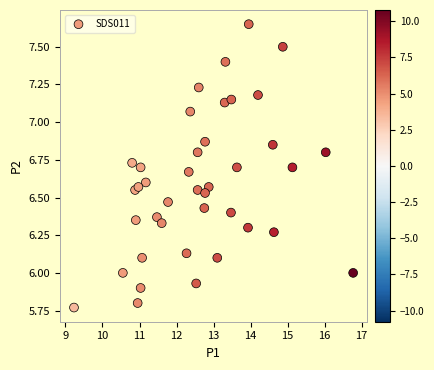

What is the range of Y values (max minus min)?

1.9